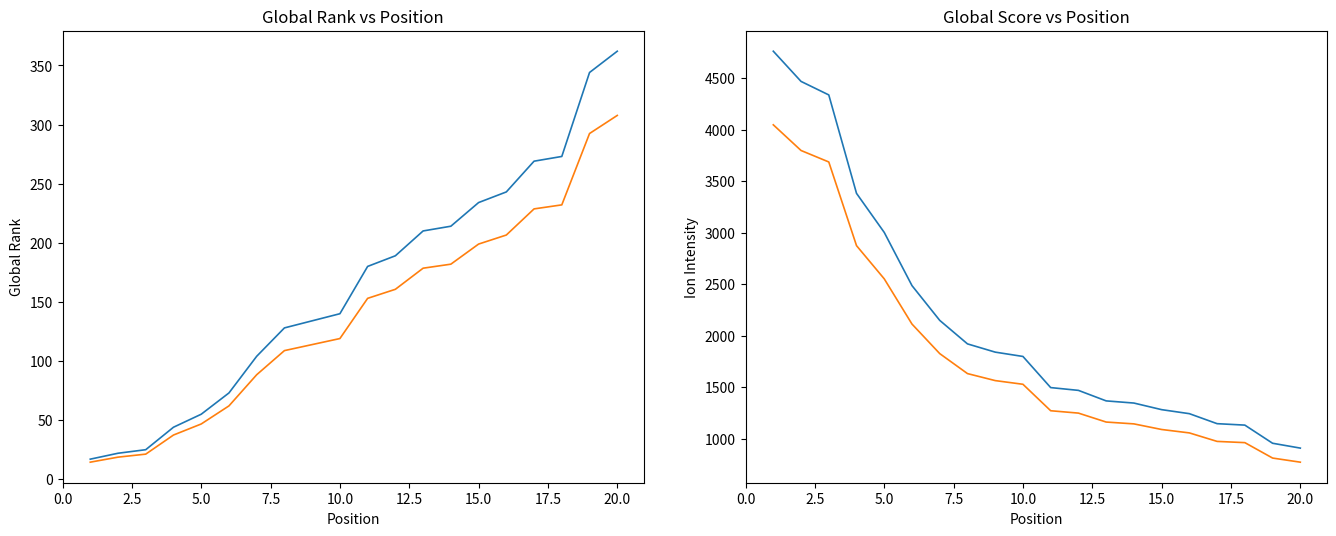

Is this an area chart (filled region under the line)?

No